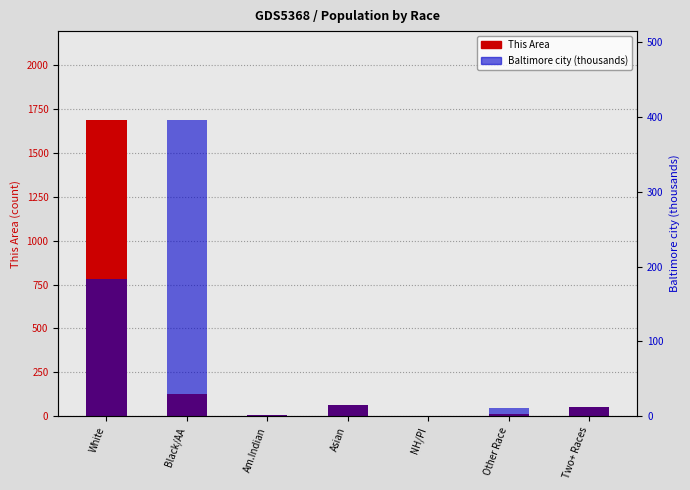

Rank the series by their average value, from highest to lowest.

This Area, Baltimore city (thousands)